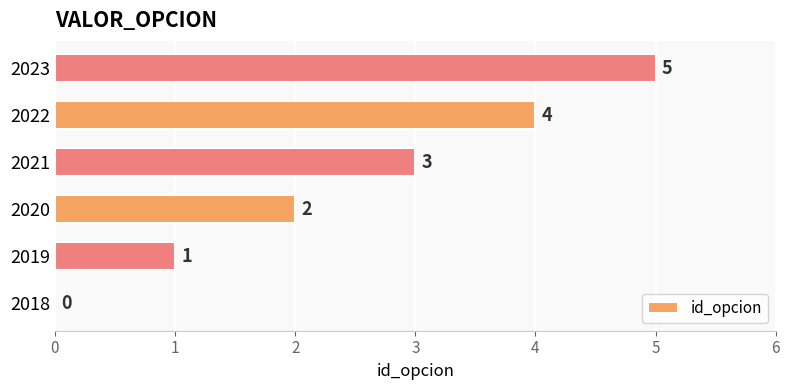

What is the change in value from 2019 to 2020?

+1